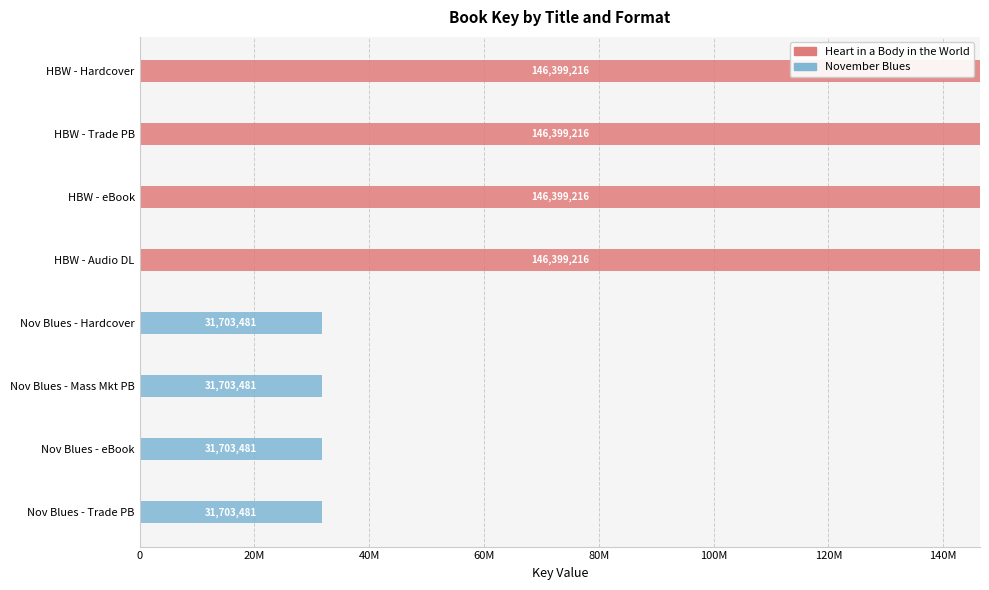

What are all the series names shown in the legend?

Heart in a Body in the World, November Blues